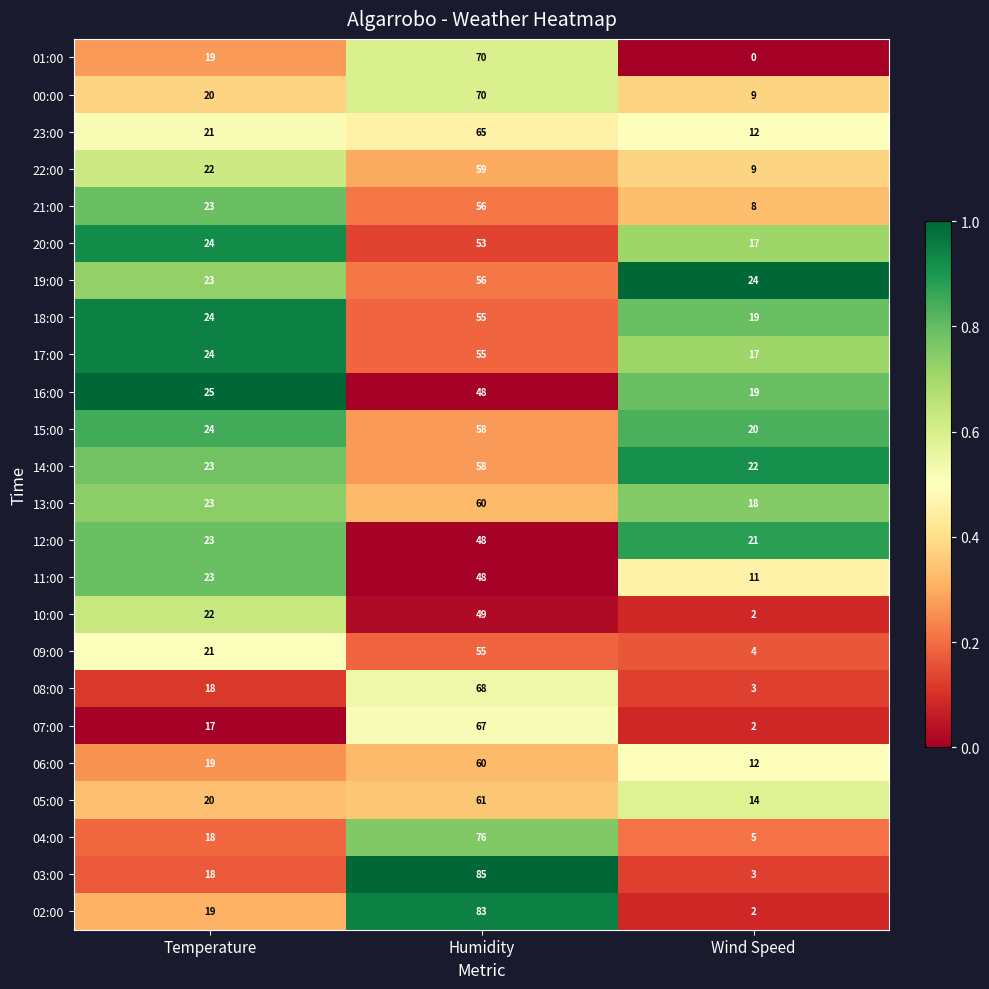

Which series has the widest spread of values?

03:00